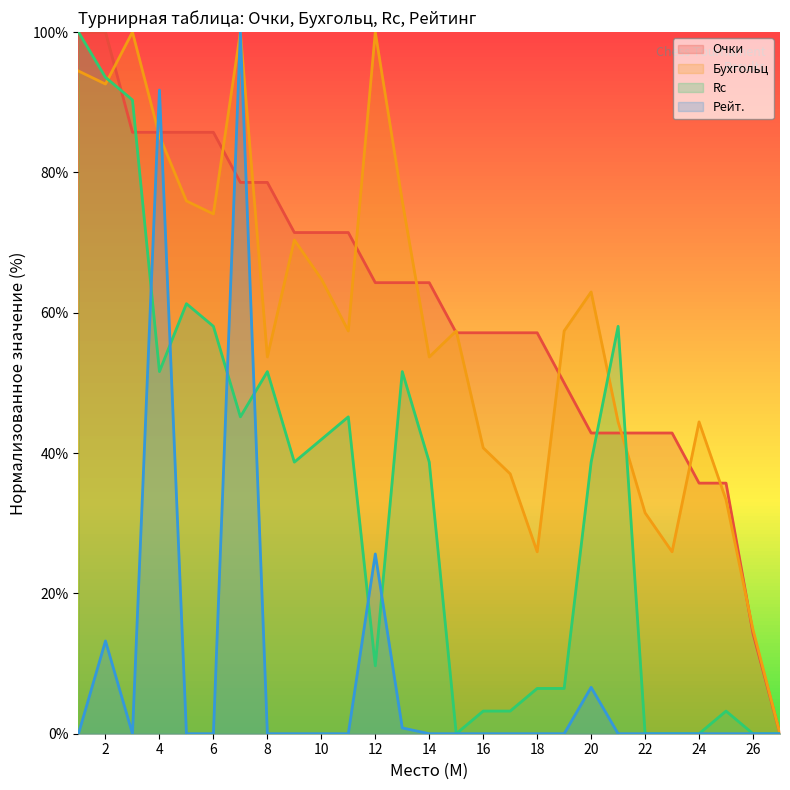

True or false: Рейт. (линия) and Бухгольц (линия) intersect in this chart.

True